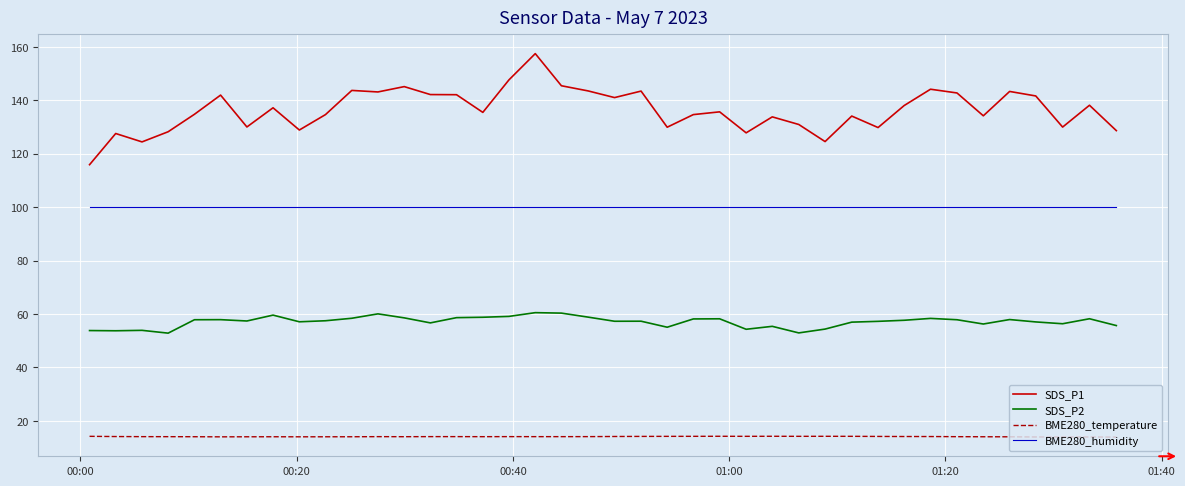

True or false: SDS_P1 and SDS_P2 cross at least once.

False